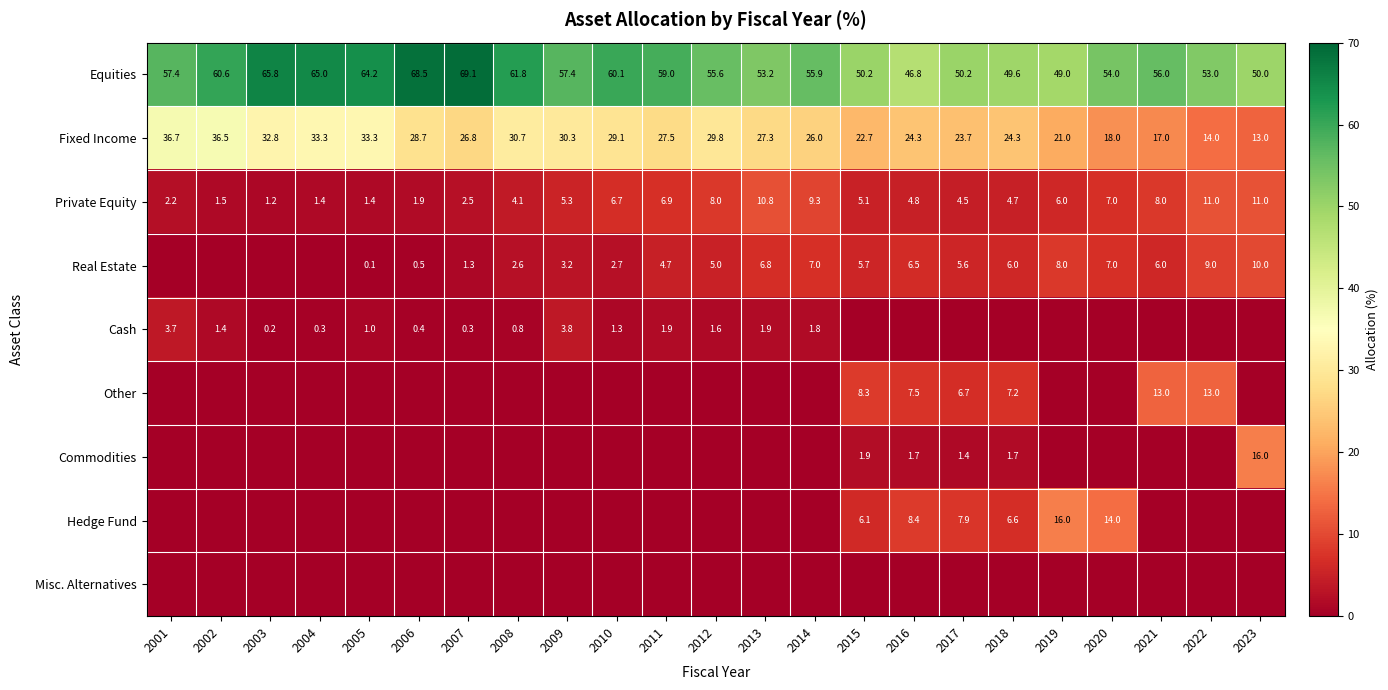

What is the spread (max minus min) of values at 2007?

69.1